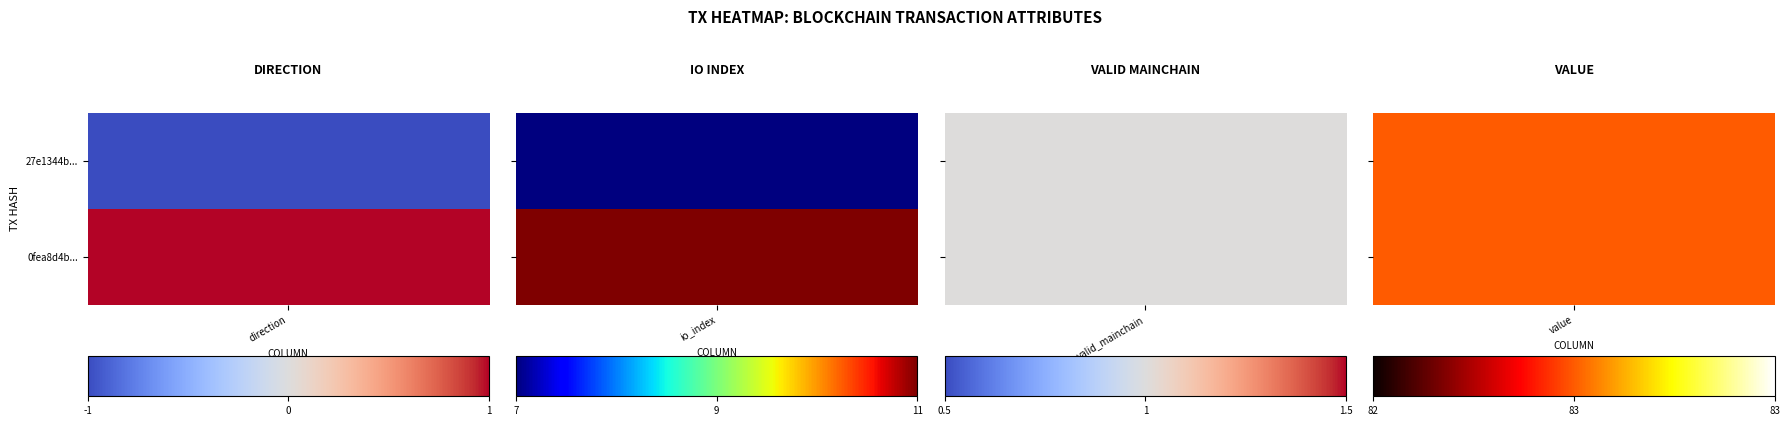

Where does the 0fea8d4b44a628f1a8108e145f4e0f6adf927af series first go above 11?

value